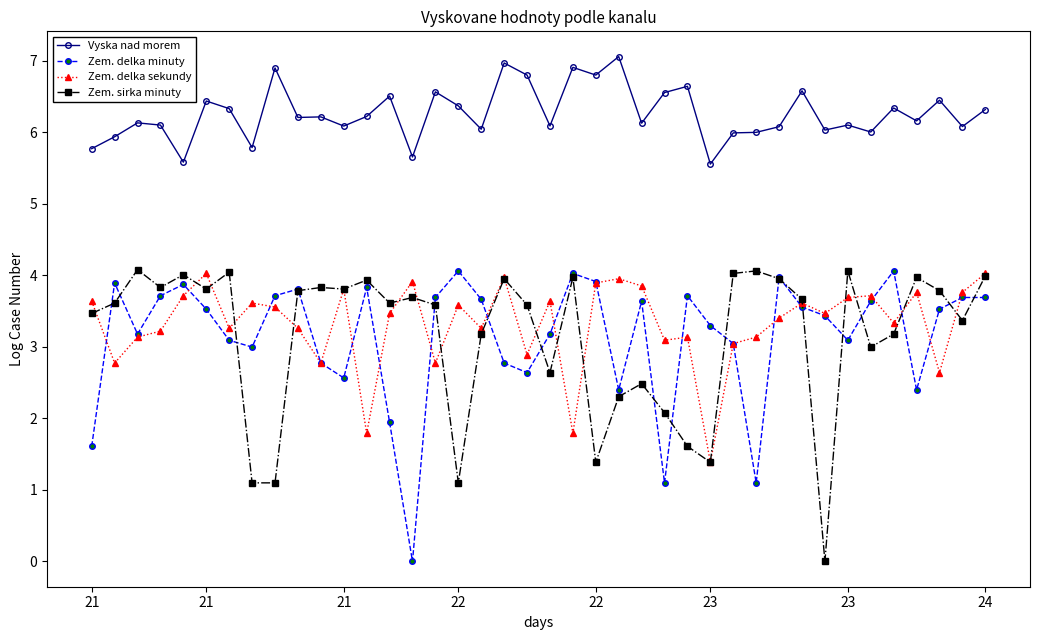

Which series has the largest total across all categories?

Vyska nad morem